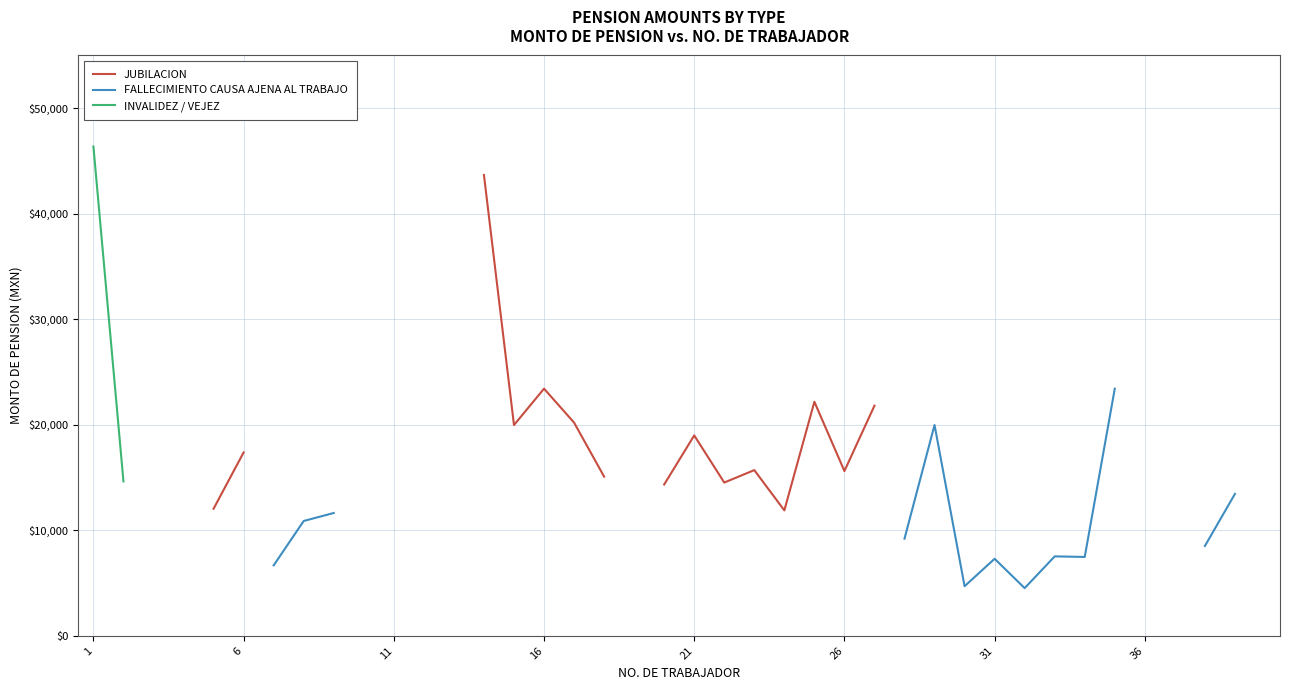

Does the chart display data point markers on the line(s)?

No